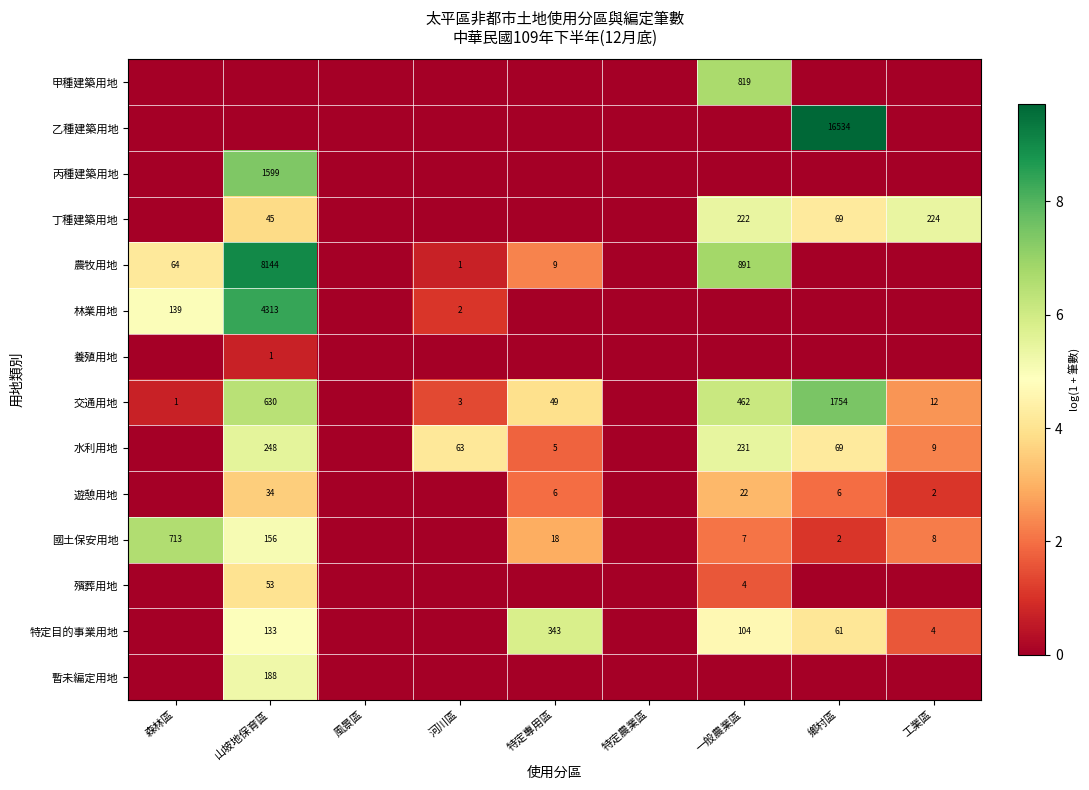

The value of 林業用地 at 森林區 is 139. True or false?

True